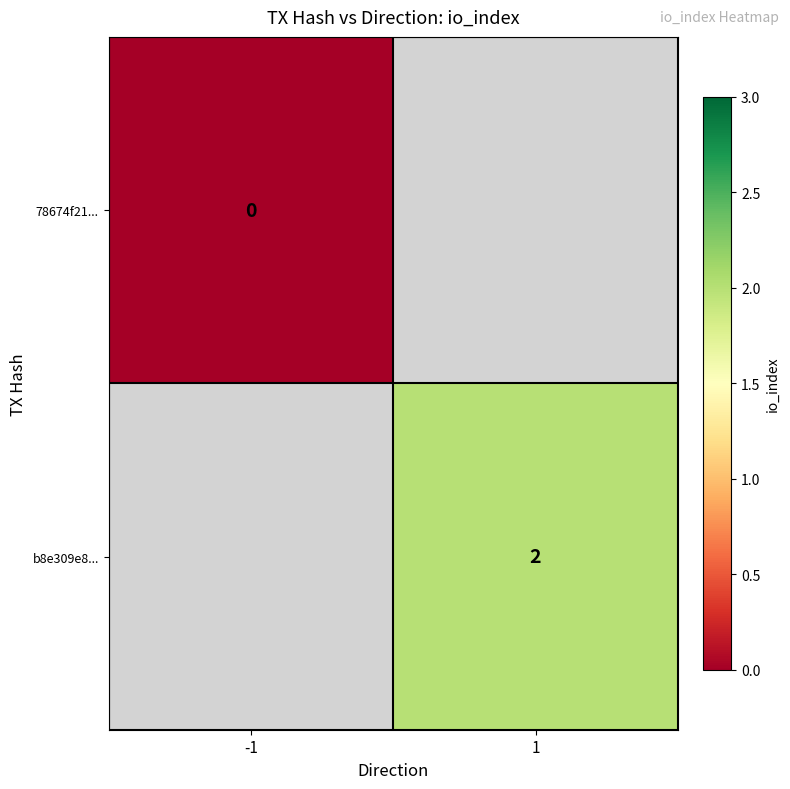

Is the value of 78674f21... at -1 greater than the value of b8e309e8... at 1?

No